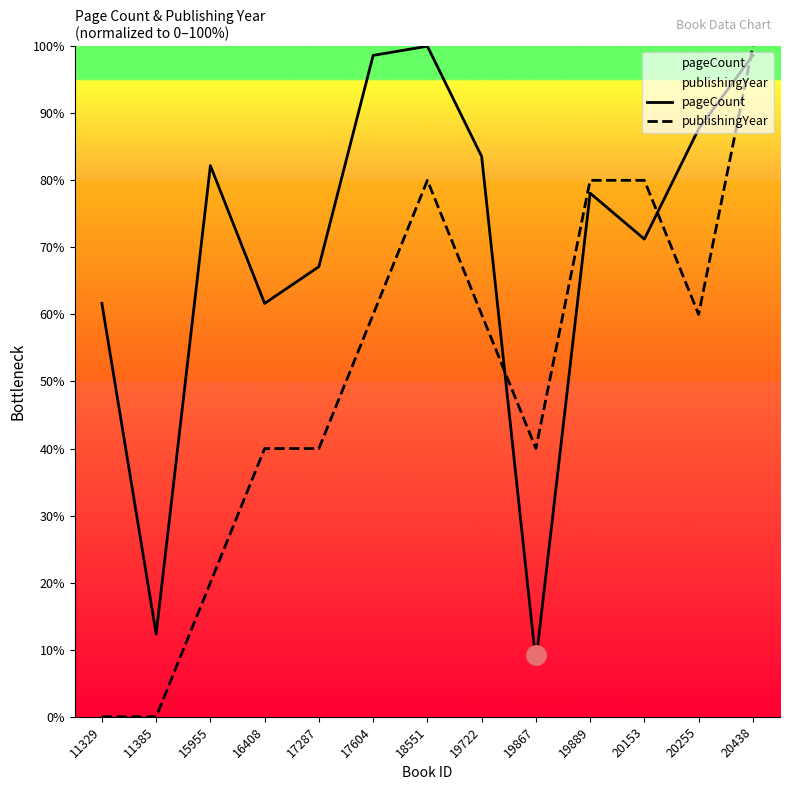

Between 11385 and 19867, which is larger?

11385